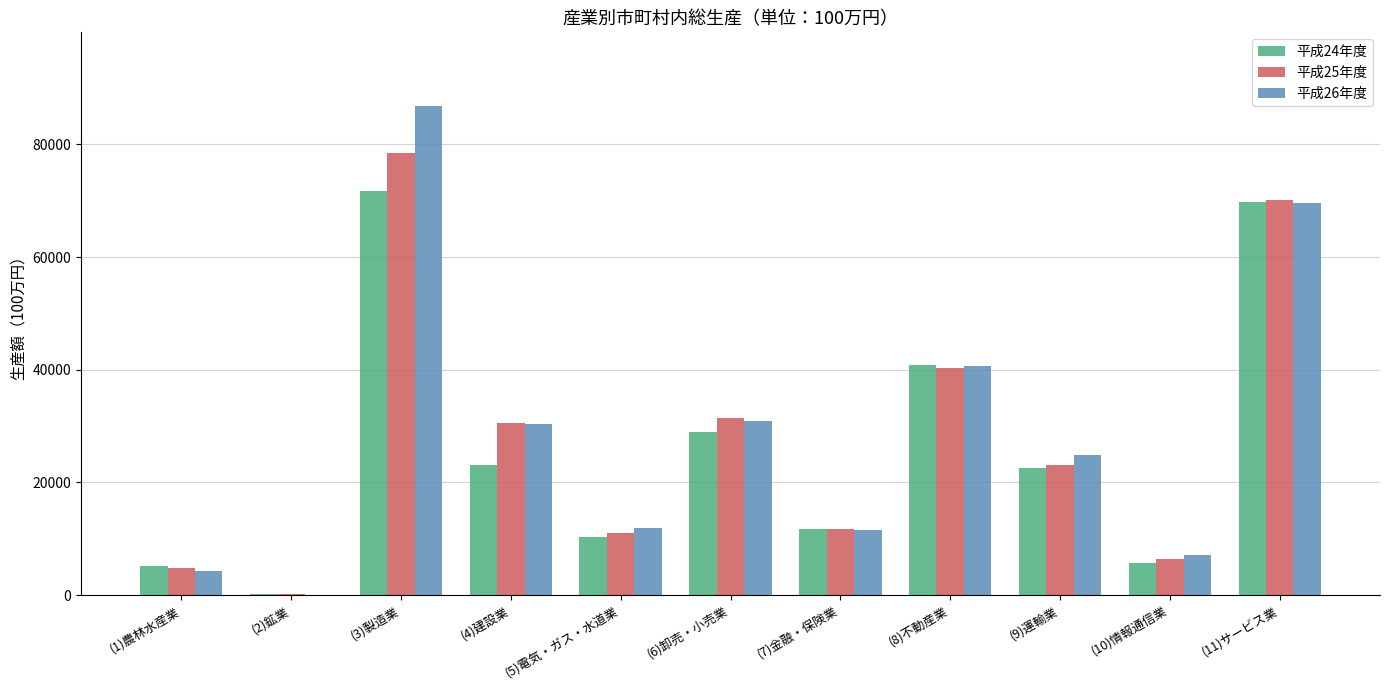

Which series has the widest spread of values?

平成26年度